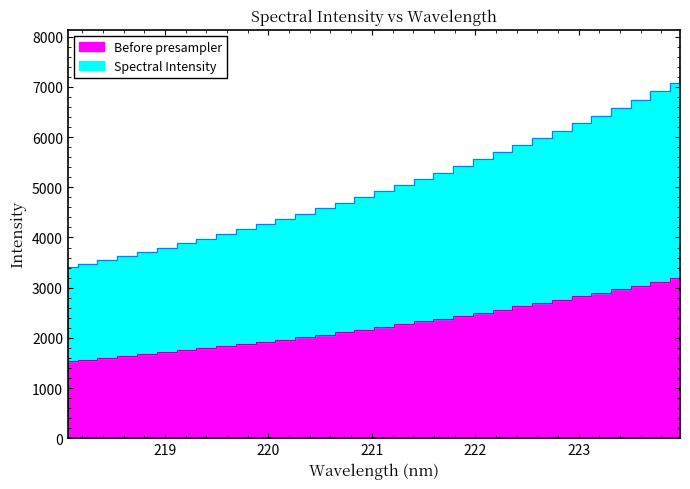

Which label corresponds to the smallest value in the chart?

218.0596